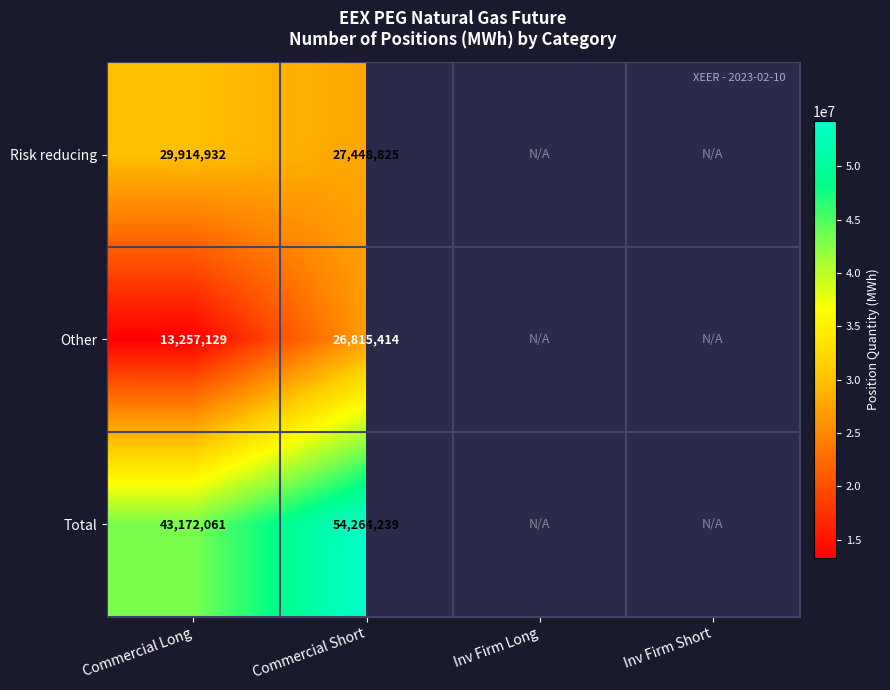

Which series changed the most between Commercial Long and Commercial Short?

Other